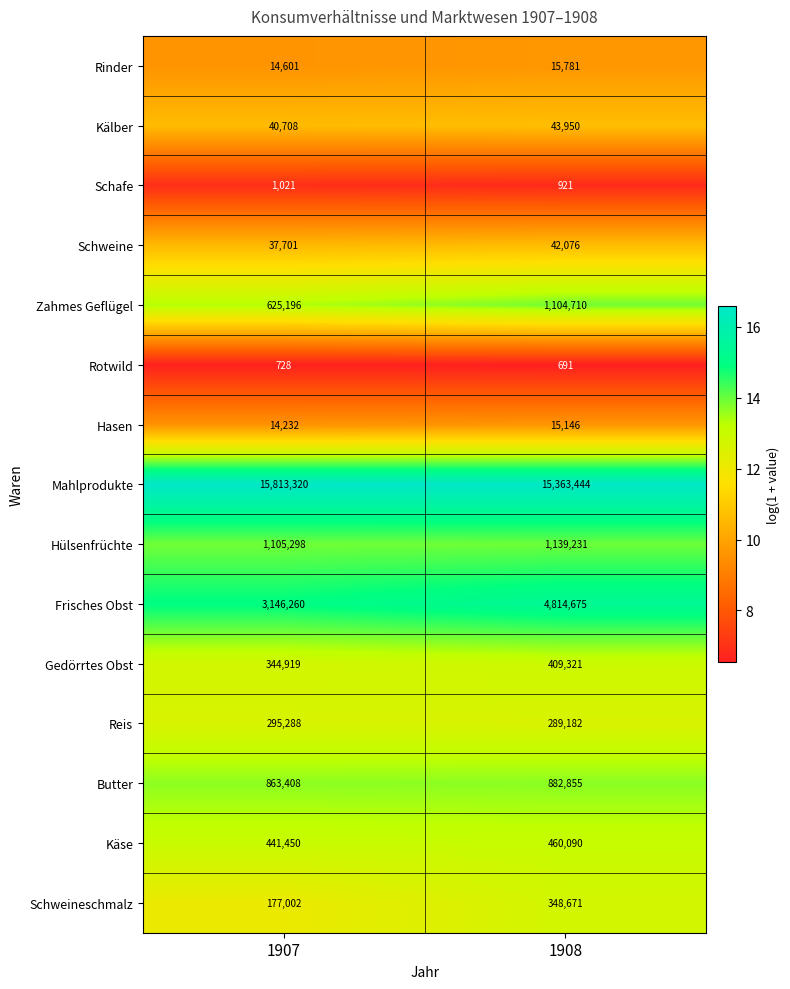

At which category is the sum across all series the highest?

1908